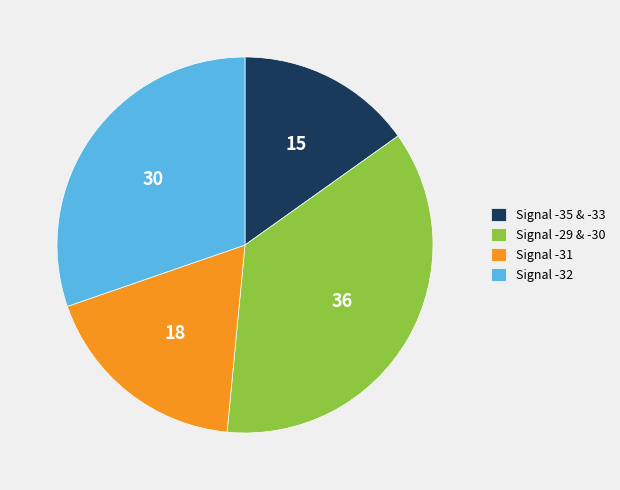

Is there any slice that represents more than half of the pie?

No